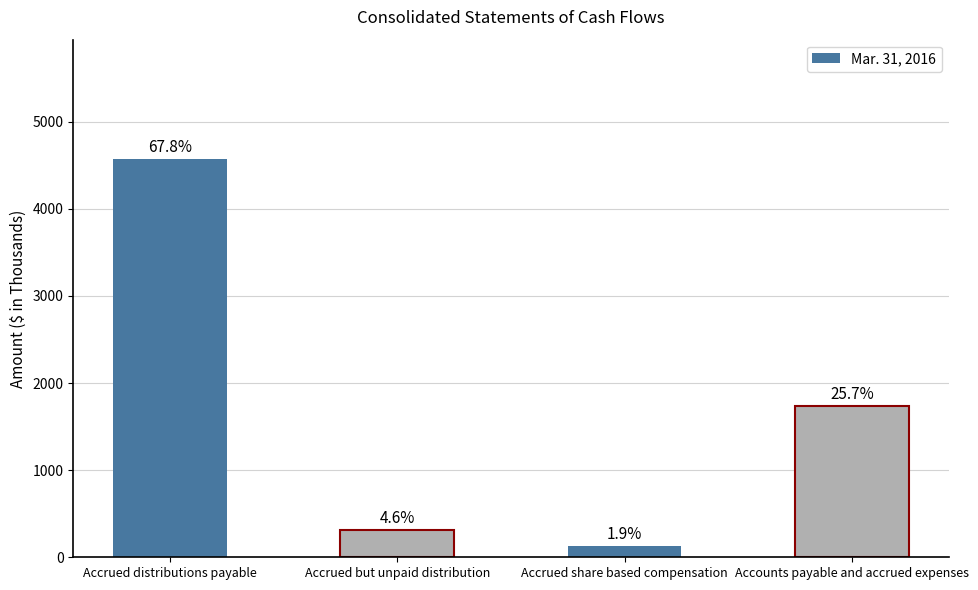

List the labels in order of value, largest first.

Accrued distributions payable, Accounts payable and accrued expenses, Accrued but unpaid distribution, Accrued share based compensation